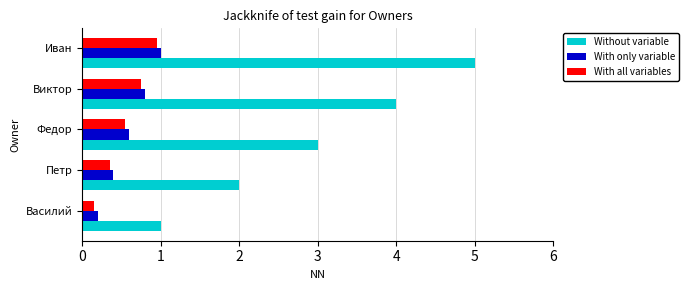

Is it true that With only variable equals 0.2 at Василий?

True